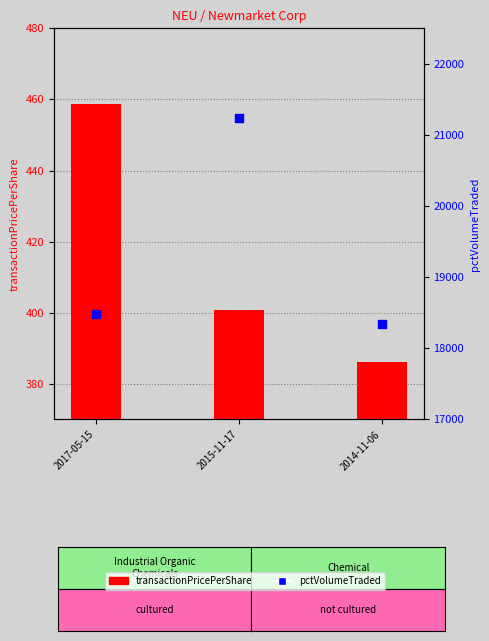

What are all the series names shown in the legend?

transactionPricePerShare, pctVolumeTraded